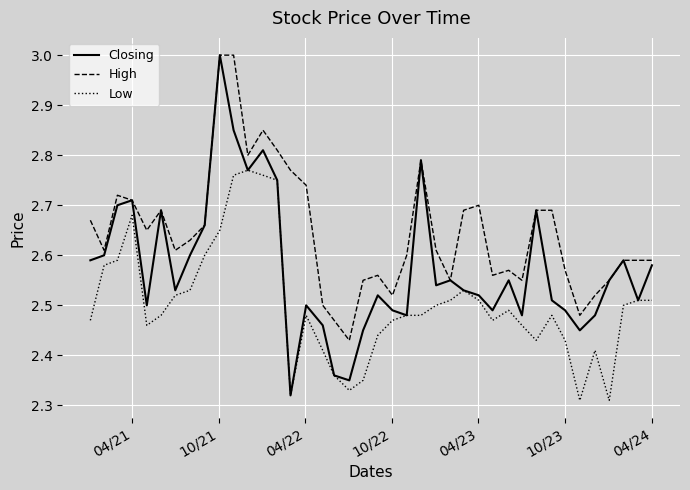

List the series in order of their overall mean, highest first.

High, Closing, Low